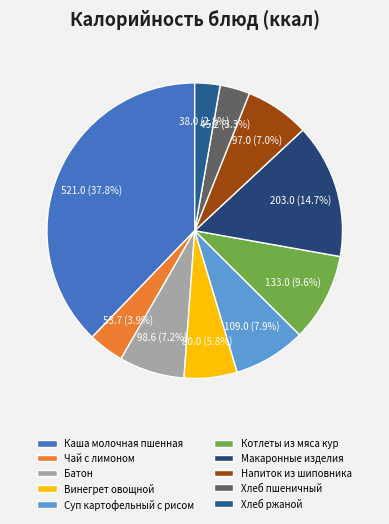

Which slice is the largest?

Каша молочная пшенная